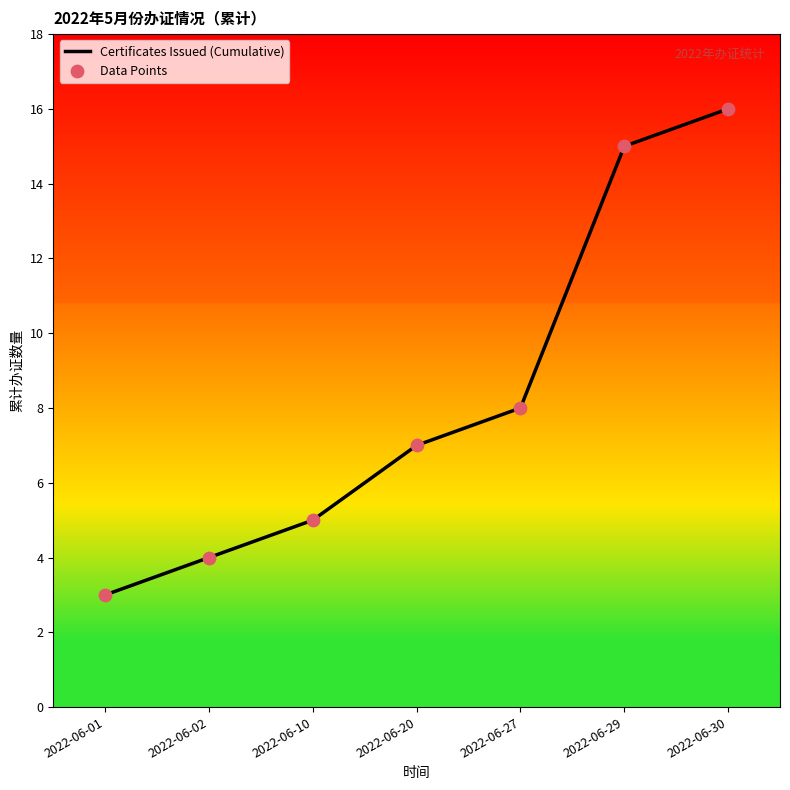

Approximately how many times larger is the value at 2022-06-10 compared to 2022-06-27?

0.6